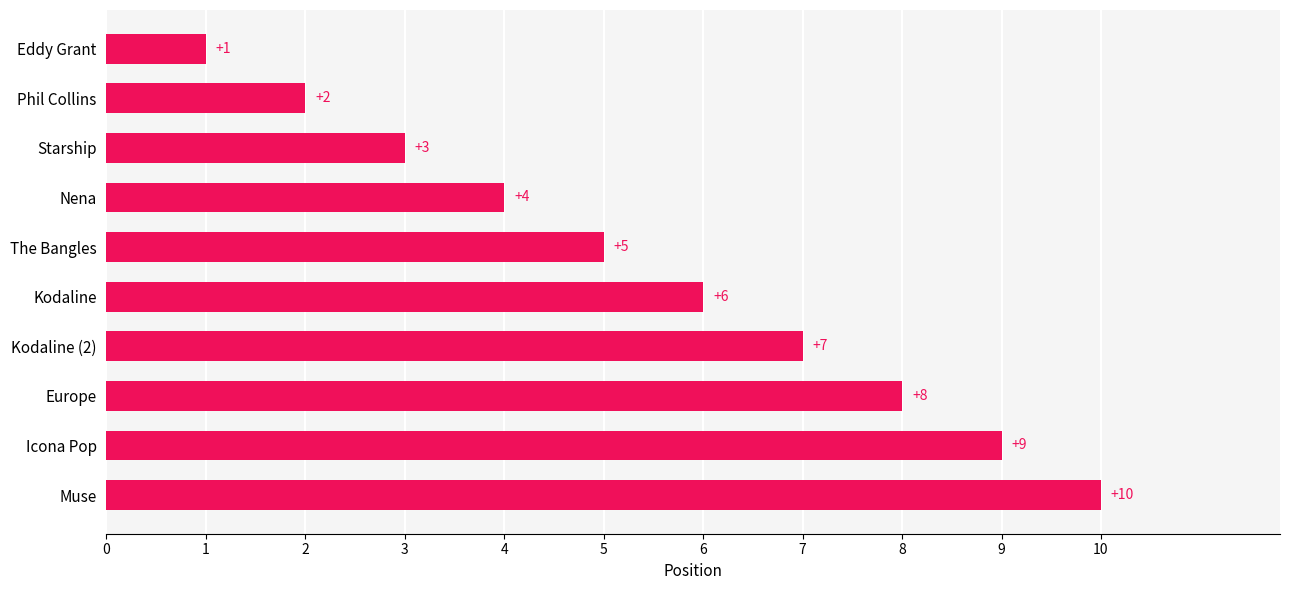

At which label is the value closest to 5?

The Bangles